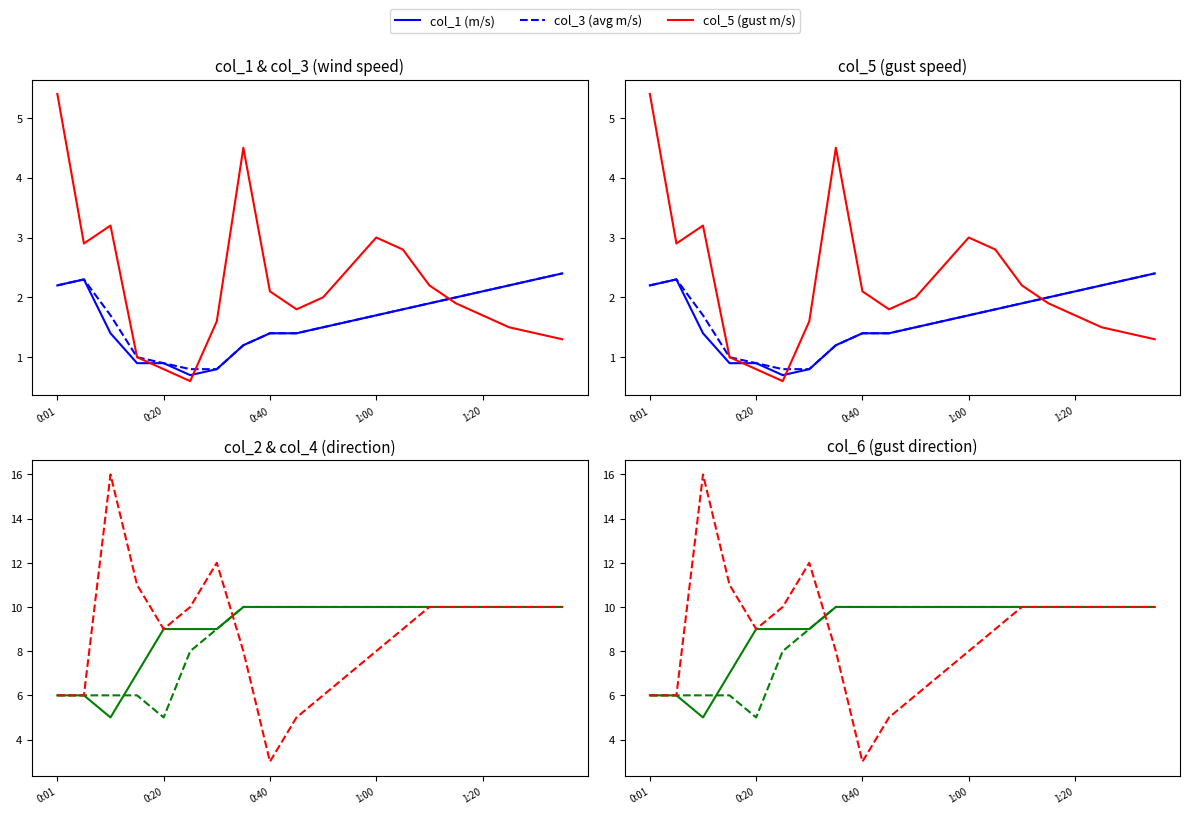

Rank the series at 1:00 from highest to lowest value.

col_2 (dir), col_4 (avg dir), col_6 (gust dir), col_5 (gust m/s), col_1 (m/s), col_3 (avg m/s)